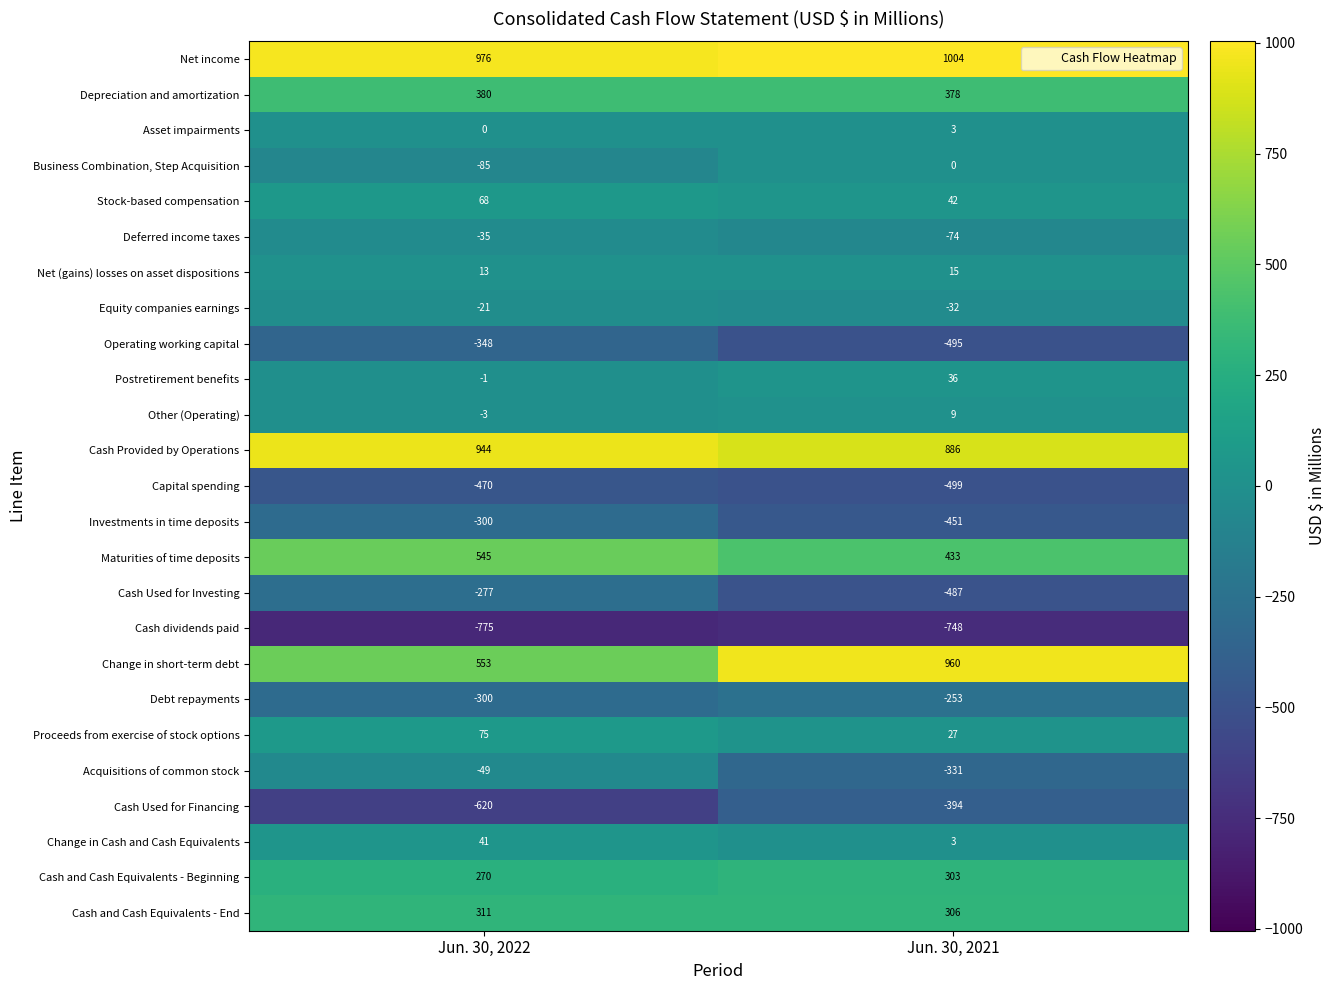

At how many categories does at least one series exceed 604?

2